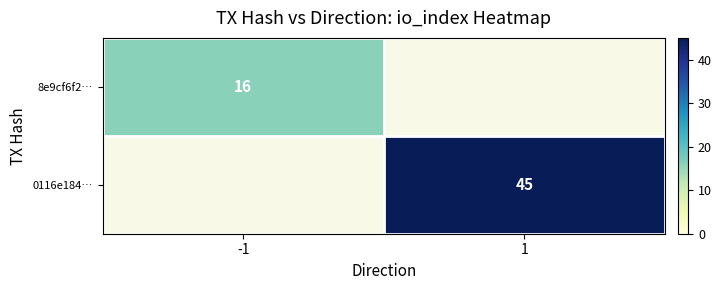

Between -1 and 1, which is larger?

1